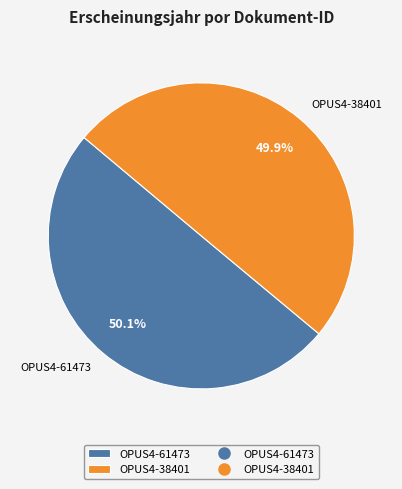

Count the number of slices in the pie.

2